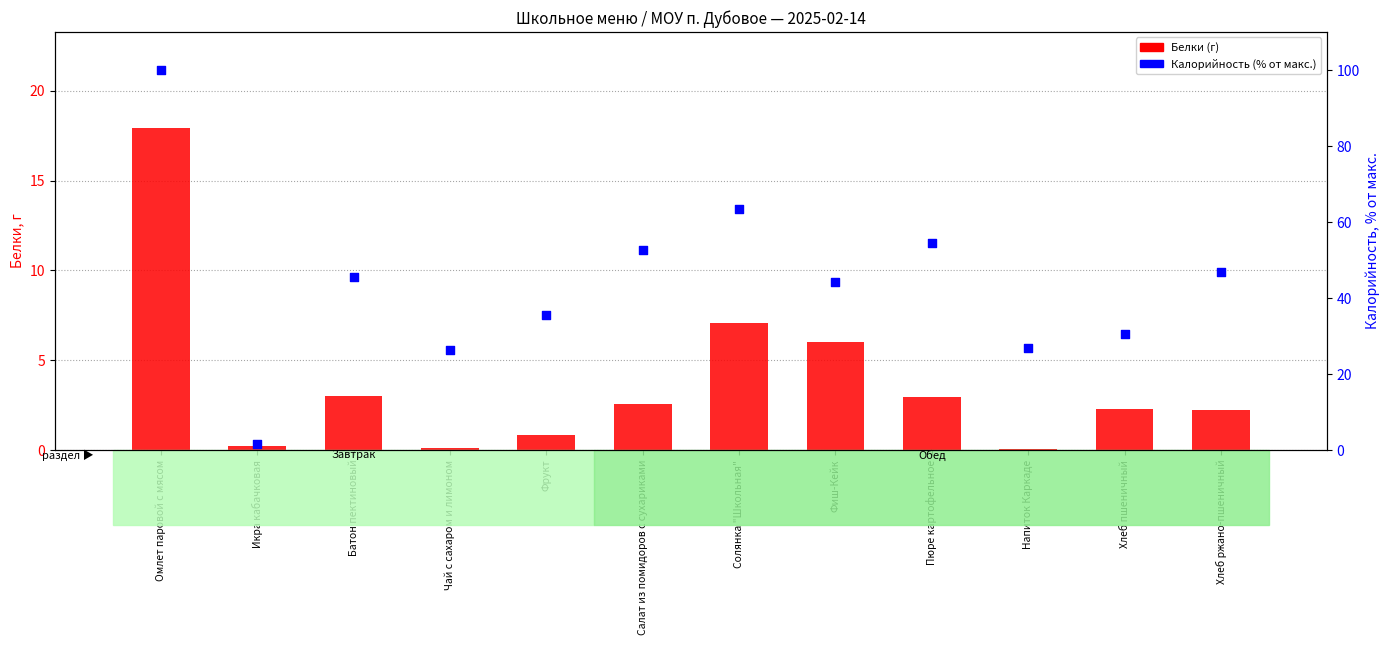

Which series has the widest spread of Y values?

Калорийность (% от макс.)